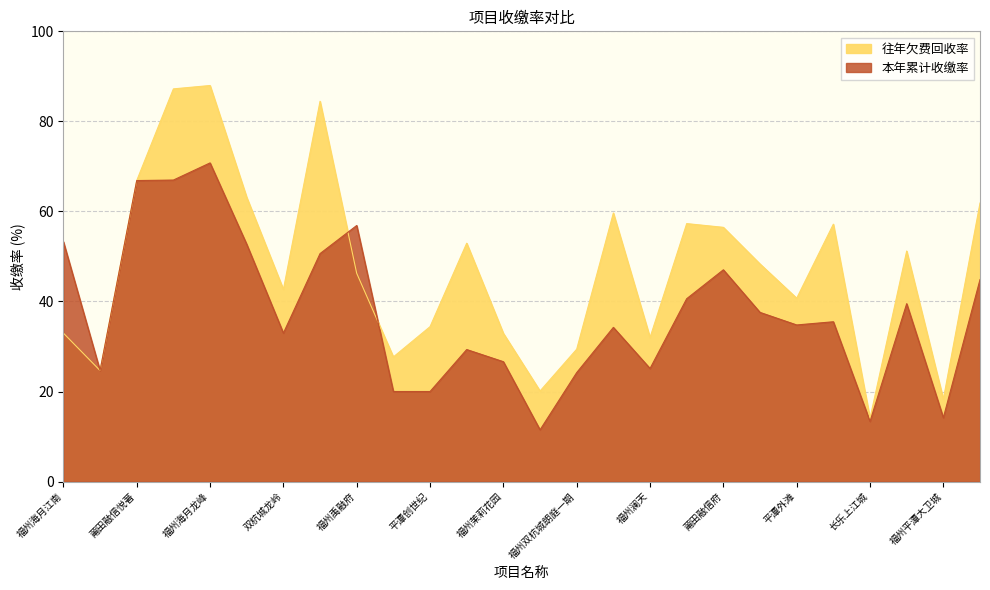

Reading left to right, what are all the values shown in this chart?

往年欠费回收率: 33.0	24.7	66.9	87.2	88.0	63.1	42.7	84.5	46.3	27.7	34.4	53.0	32.9	20.1	29.4	59.6	32.0	57.3	56.5	48.3	40.7	57.2	14.1	51.2	18.3	61.9
本年累计收缴率: 53.3	24.7	66.9	67.0	70.8	52.7	33.0	50.6	56.9	20.0	20.0	29.3	26.6	11.5	24.2	34.2	25.1	40.6	47.0	37.6	34.8	35.5	13.4	39.5	14.2	44.9